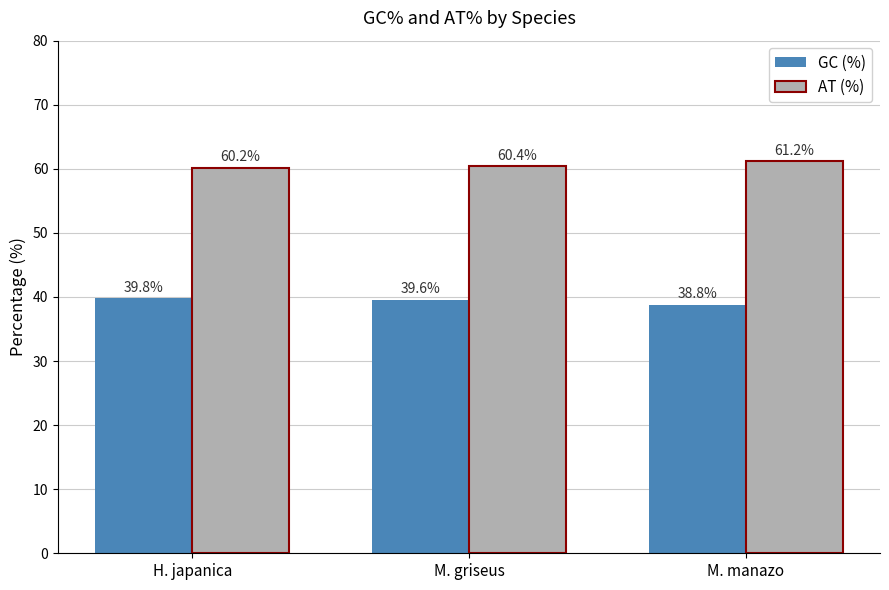

What are all the series names shown in the legend?

GC (%), AT (%)